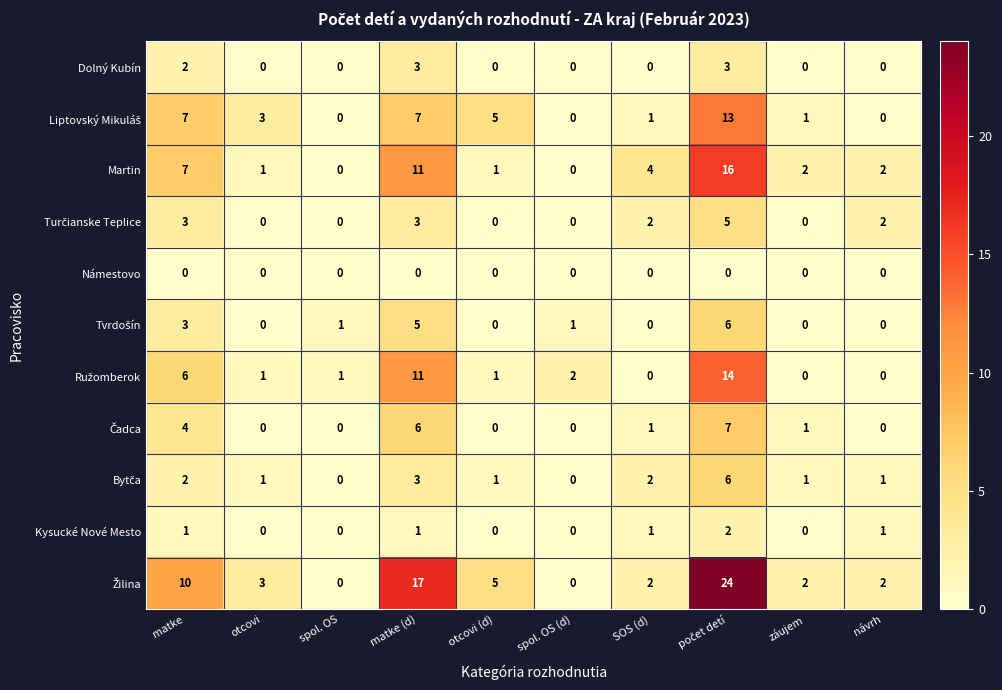

What is the spread (max minus min) of values at otcovi?

3